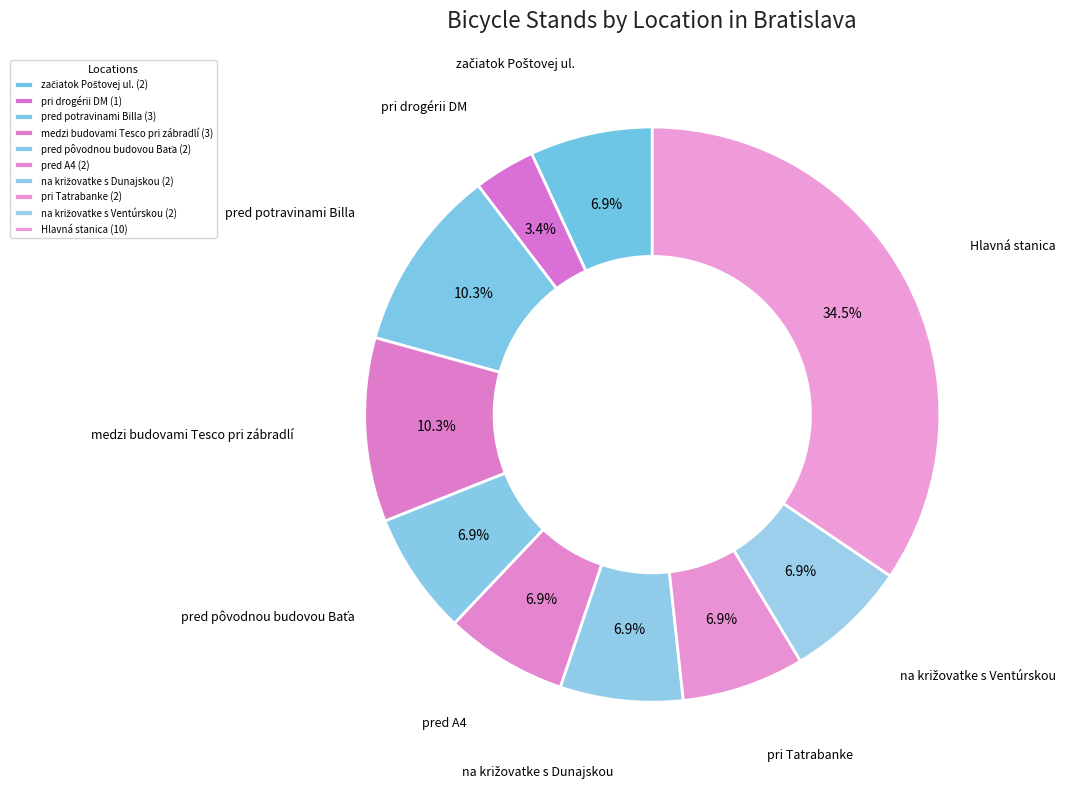

Is na križovatke s Dunajskou the majority of the pie?

No